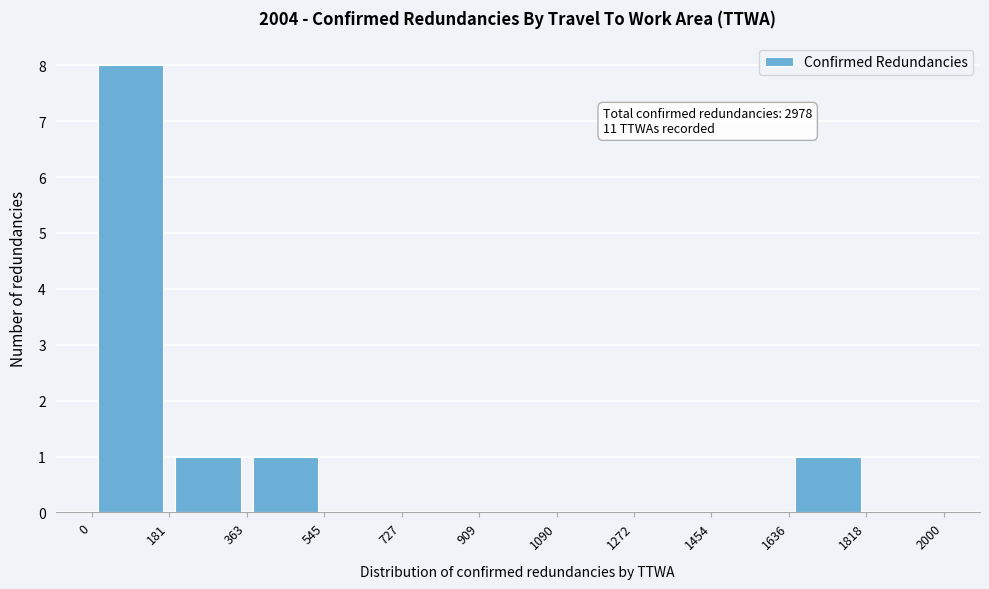

Which range on the x-axis has the tallest bar?

0 to 181